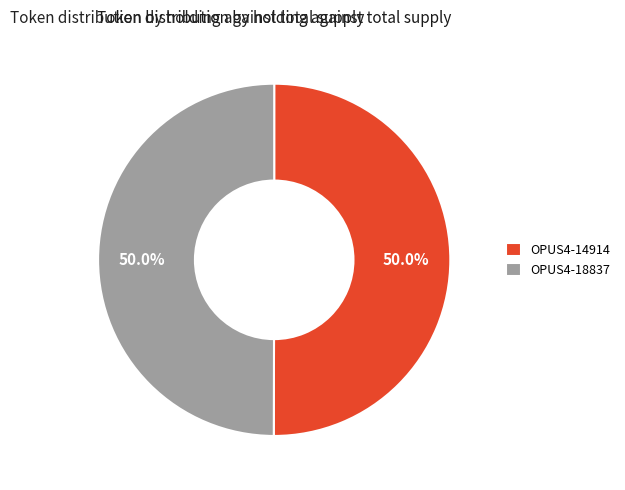

How many slices are in this pie chart?

2